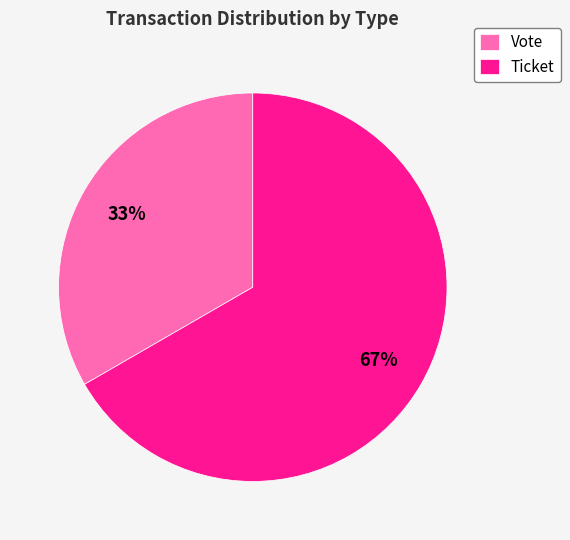

Combined, do Vote and Ticket account for over 50%?

Yes